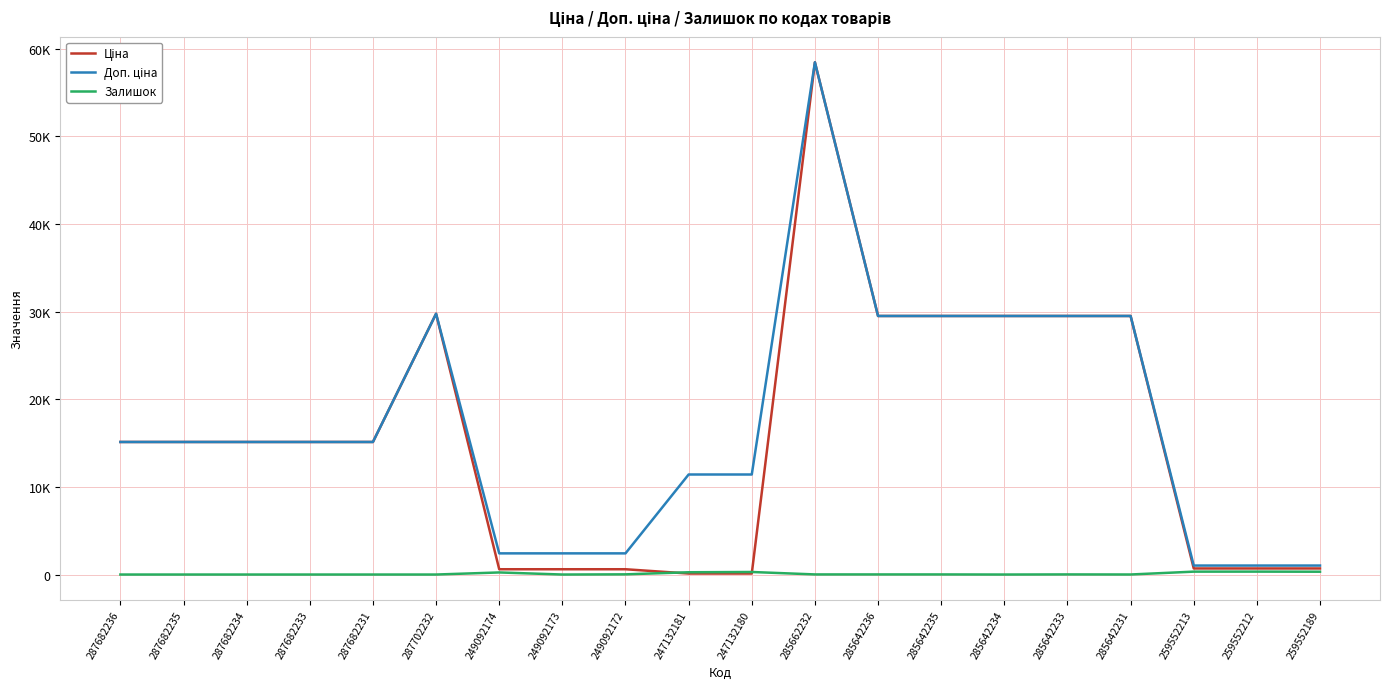

What is the maximum value for Доп. ціна?

58426.5